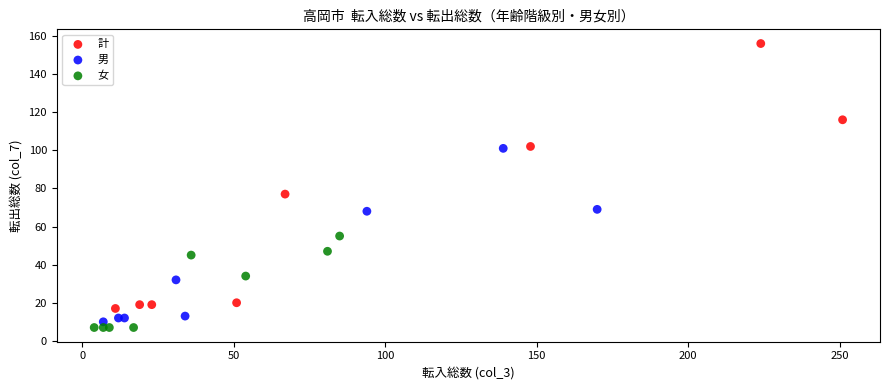

Which series reaches the minimum Y coordinate?

女